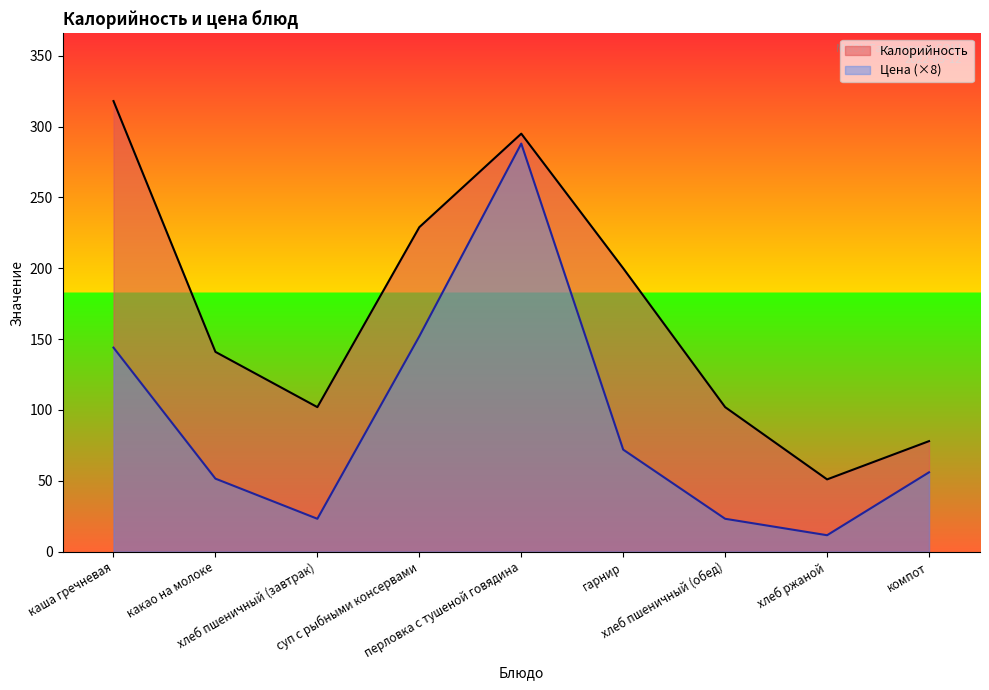

Is it true that Калорийность equals 117.4 at перловка с тушеной говядина?

False